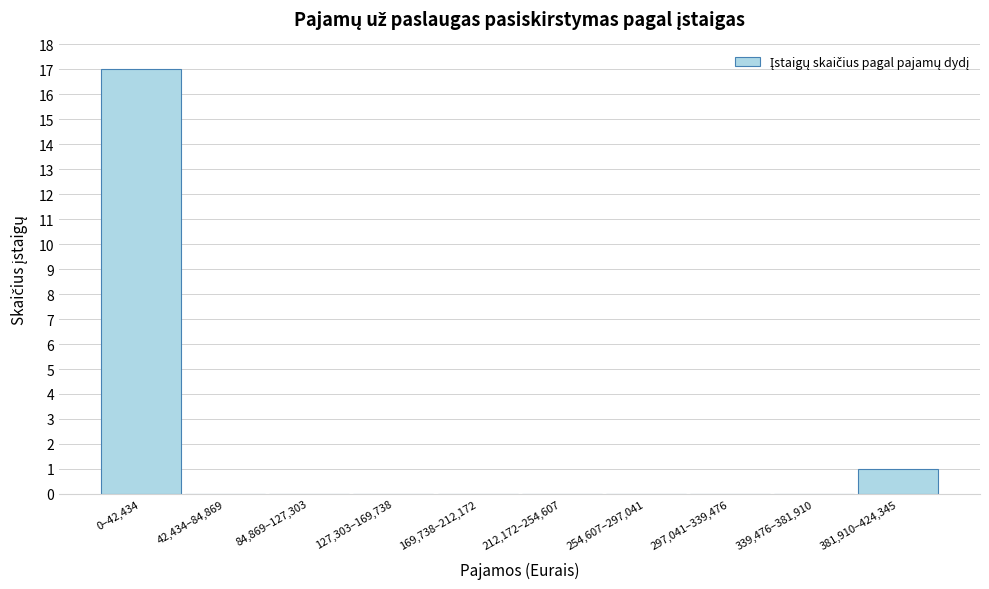

Reading right to left, list all the values displayed in this chart.

381,910–424,345=1	339,476–381,910=0	297,041–339,476=0	254,607–297,041=0	212,172–254,607=0	169,738–212,172=0	127,303–169,738=0	84,869–127,303=0	42,434–84,869=0	0–42,434=17